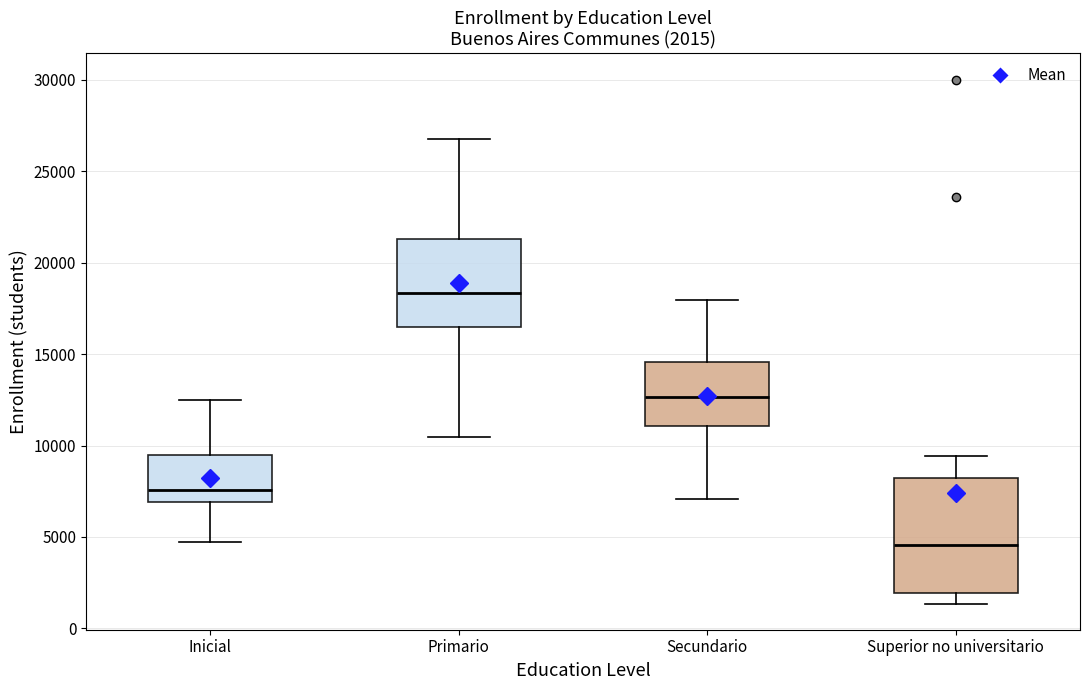

Comparing the boxes themselves (not the whiskers), which one is the tallest?

Superior no universitario